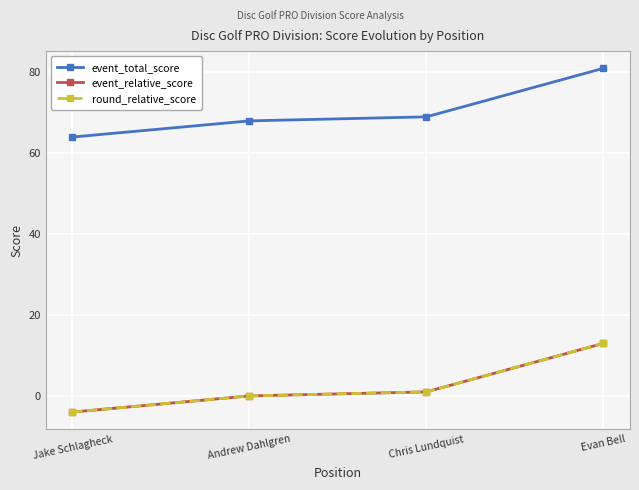

Reading left to right, what are all the values shown in this chart?

event_total_score: Jake Schlagheck=64	Andrew Dahlgren=68	Chris Lundquist=69	Evan Bell=81
event_relative_score: Jake Schlagheck=-4	Andrew Dahlgren=0	Chris Lundquist=1	Evan Bell=13
round_relative_score: Jake Schlagheck=-4	Andrew Dahlgren=0	Chris Lundquist=1	Evan Bell=13